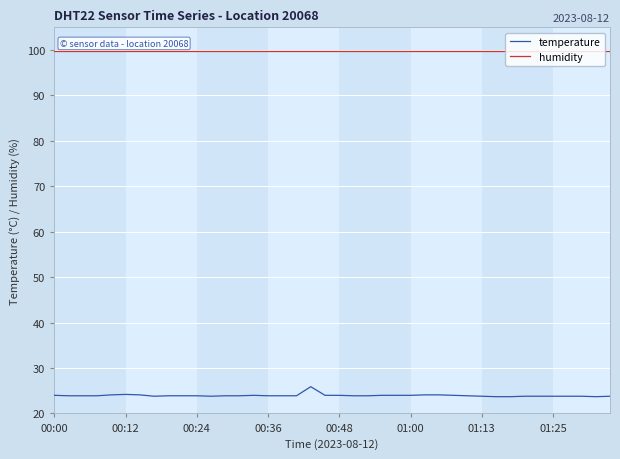

What is the smallest value displayed?

23.7